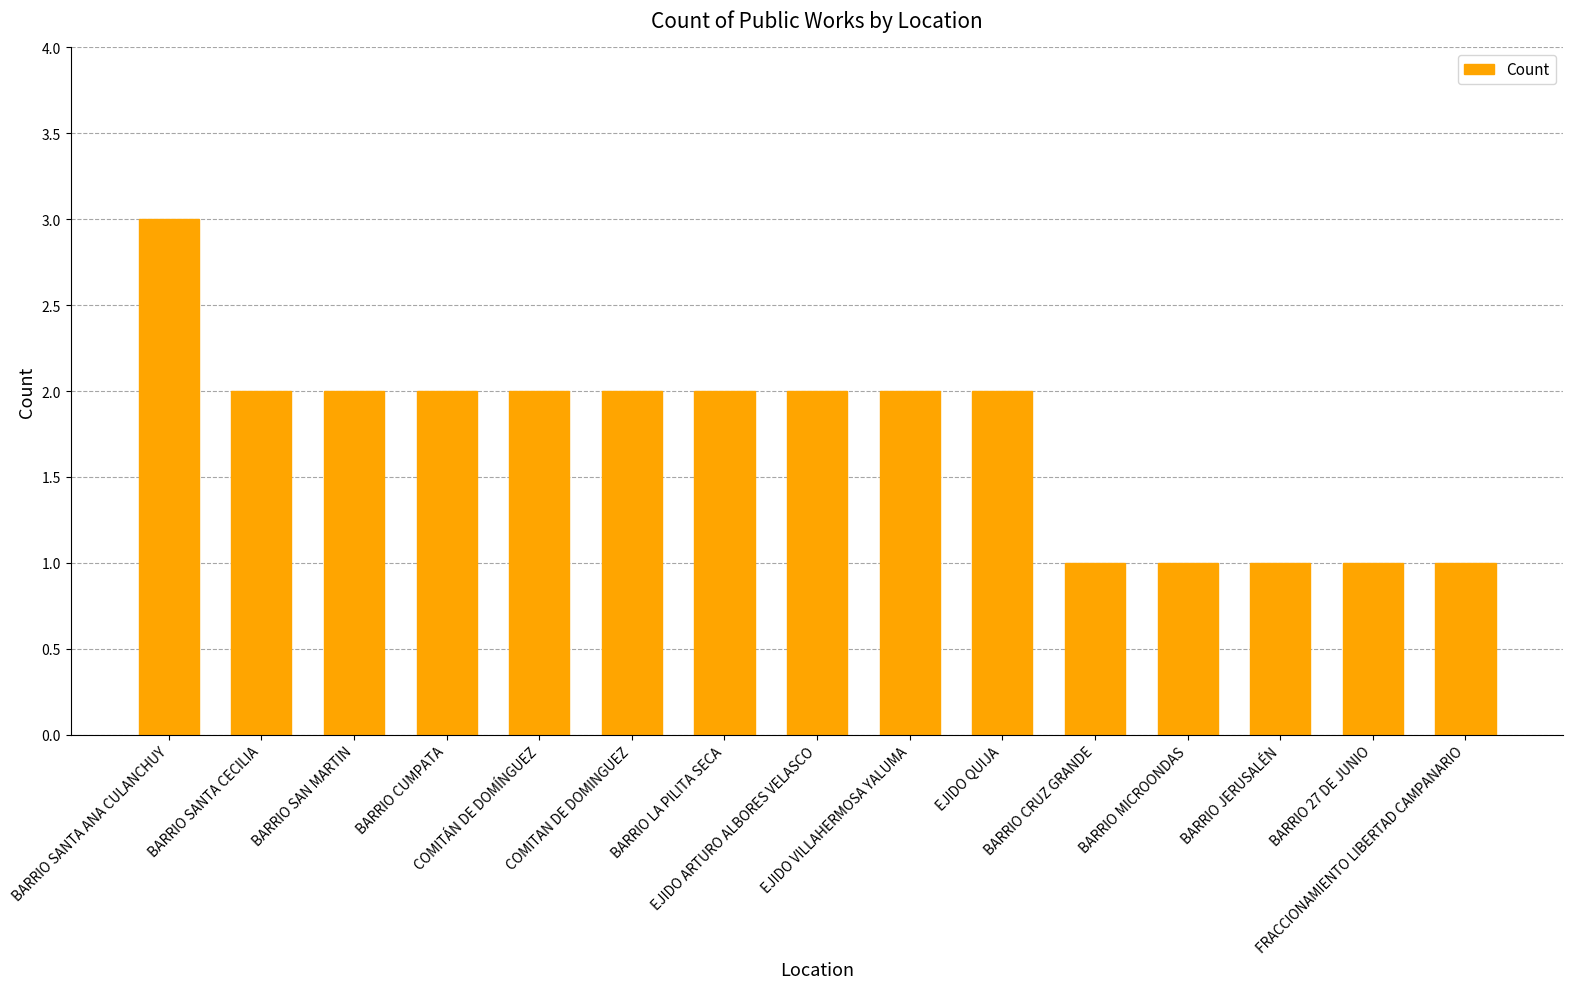

What position from the right is BARRIO CRUZ GRANDE?

5